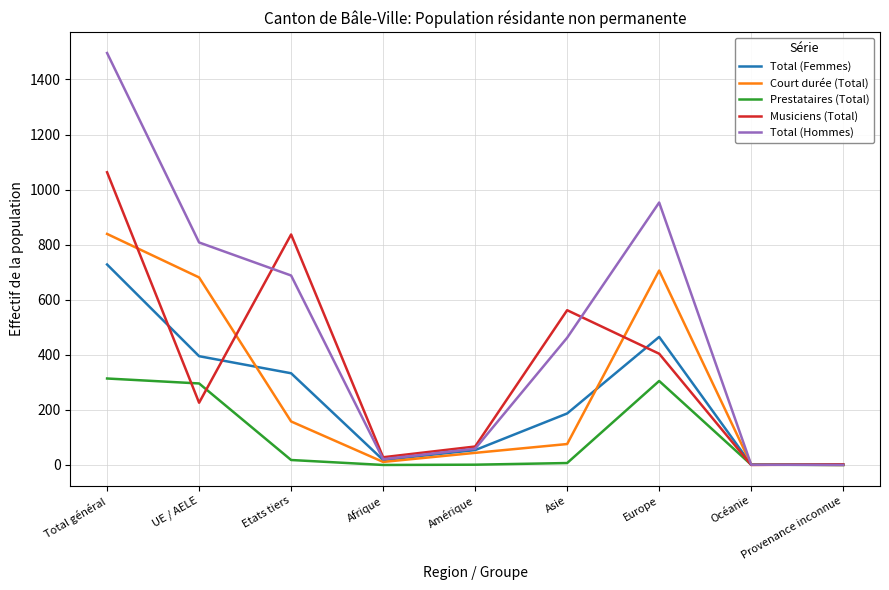

Which series has the widest spread of values?

Total (Hommes)